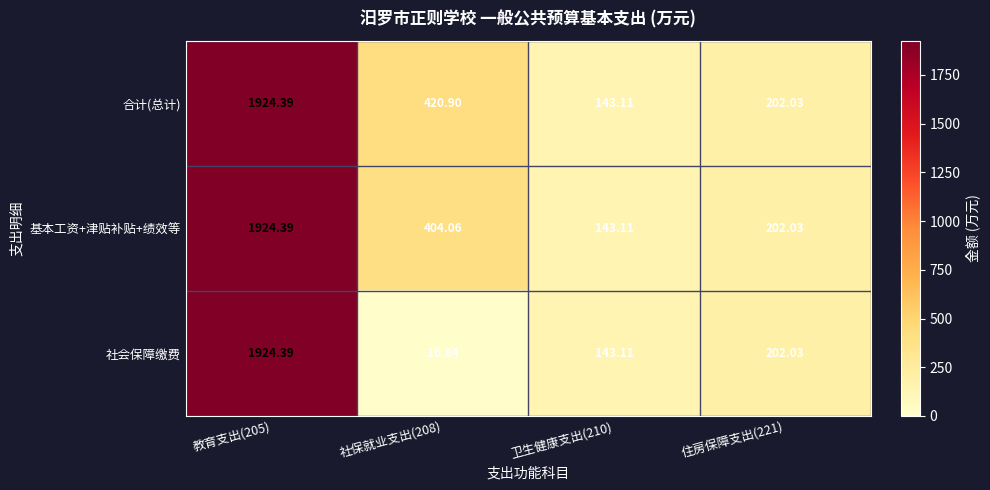

How many series are shown in this chart?

3